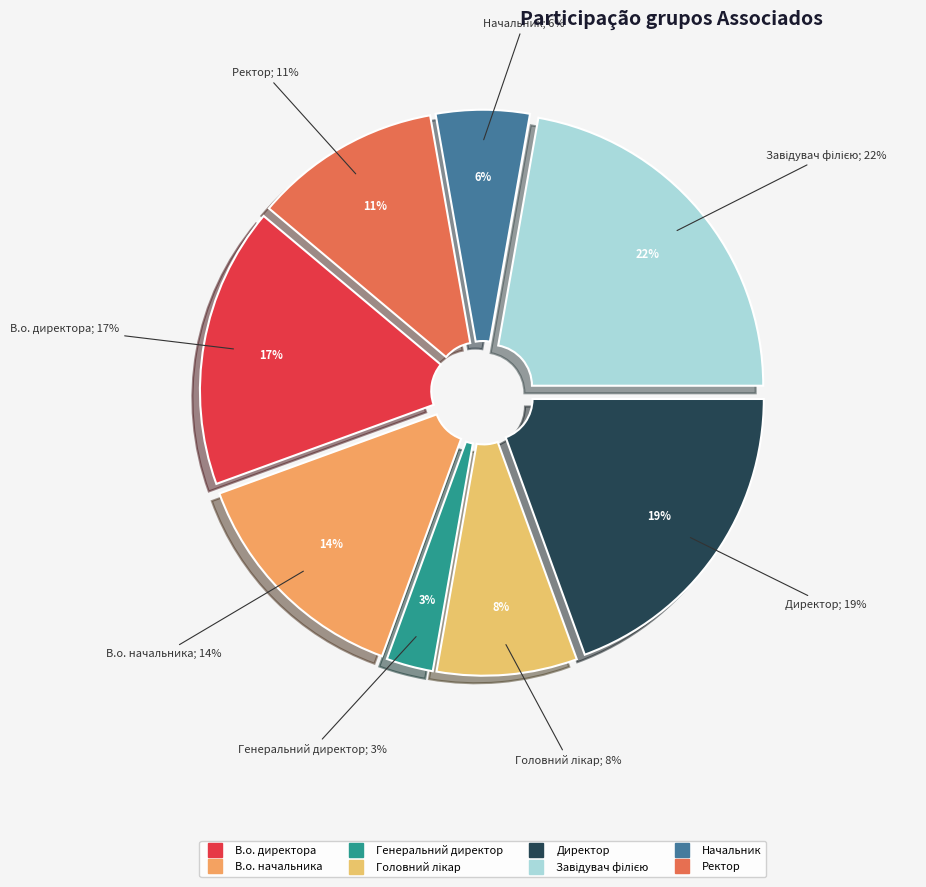

What is the smallest slice in the pie chart?

Генеральний директор